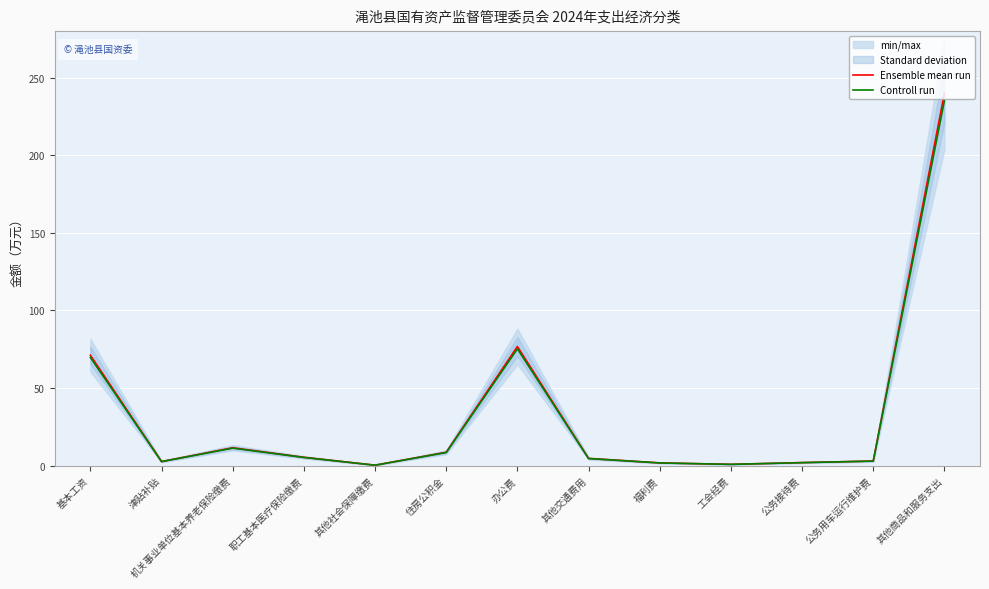

Reading right to left, list all the values displayed in this chart.

Ensemble mean run: 其他商品和服务支出=240.0	公务用车运行维护费=3.0	公务接待费=2.0	工会经费=0.9	福利费=1.8	其他交通费用=4.7	办公费=76.8	住房公积金=8.7	其他社会保障缴费=0.3	职工基本医疗保险缴费=5.4	机关事业单位基本养老保险缴费=11.5	津贴补贴=2.7	基本工资=71.2
Controll run: 其他商品和服务支出=235.2	公务用车运行维护费=2.9	公务接待费=2.0	工会经费=0.8	福利费=1.8	其他交通费用=4.6	办公费=75.3	住房公积金=8.5	其他社会保障缴费=0.3	职工基本医疗保险缴费=5.3	机关事业单位基本养老保险缴费=11.3	津贴补贴=2.6	基本工资=69.7